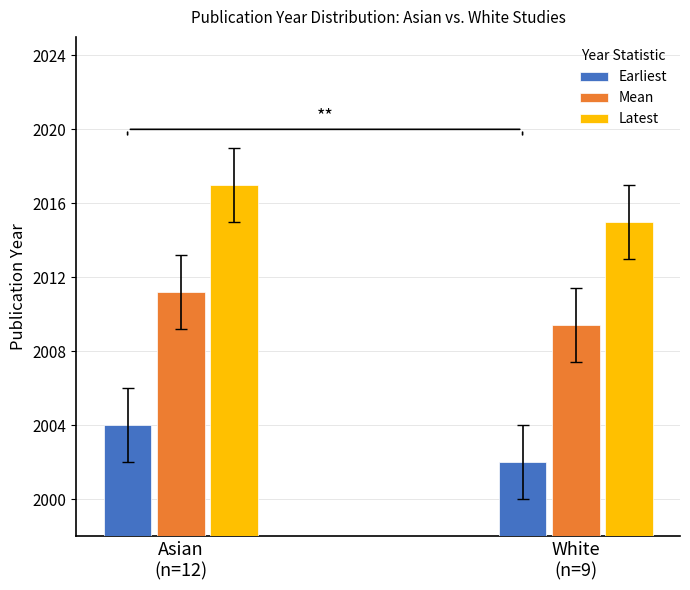

Which series has the largest total across all categories?

Latest